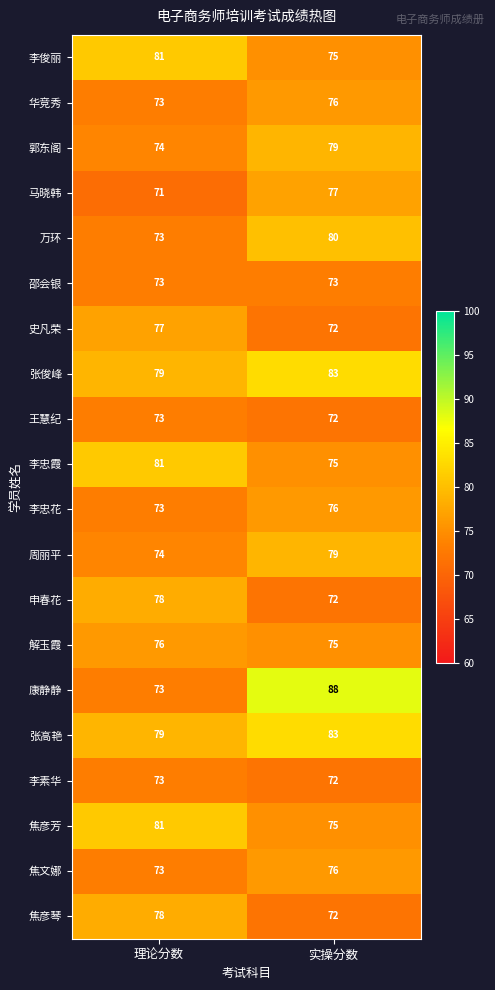

At which category is the sum across all series the highest?

实操分数